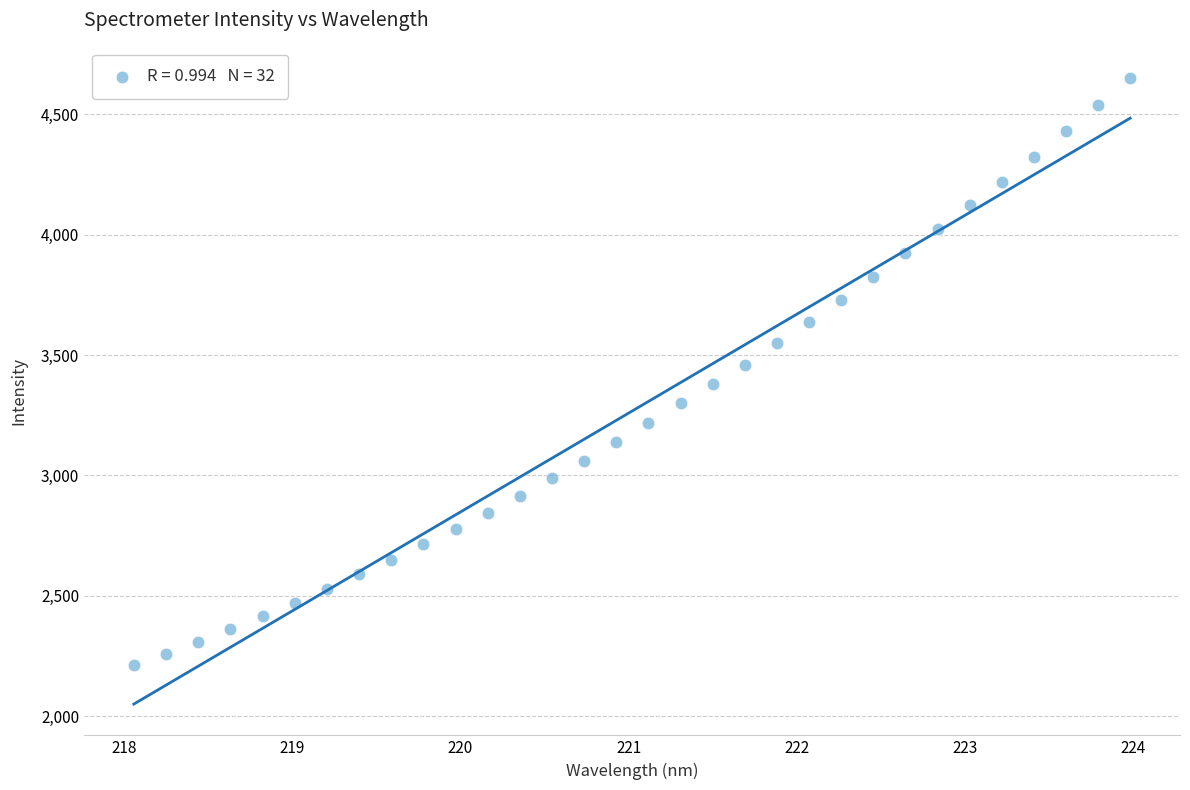

What is the range of Y values (max minus min)?

2438.6